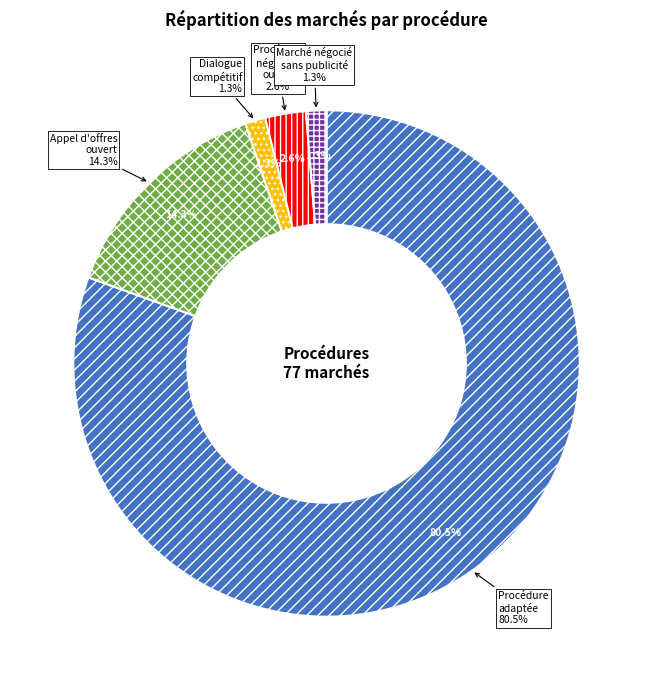

Is there a majority slice in this chart?

Yes